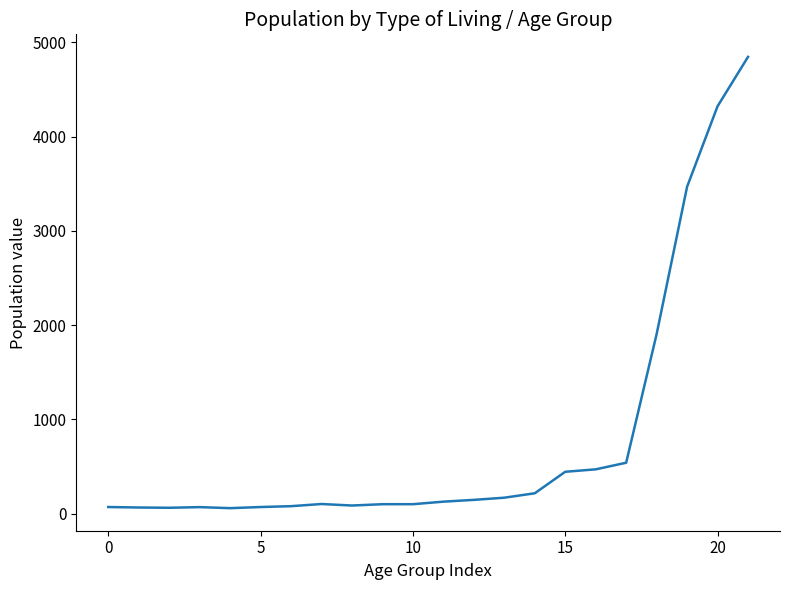

At which label does the data first exceed 127?

12